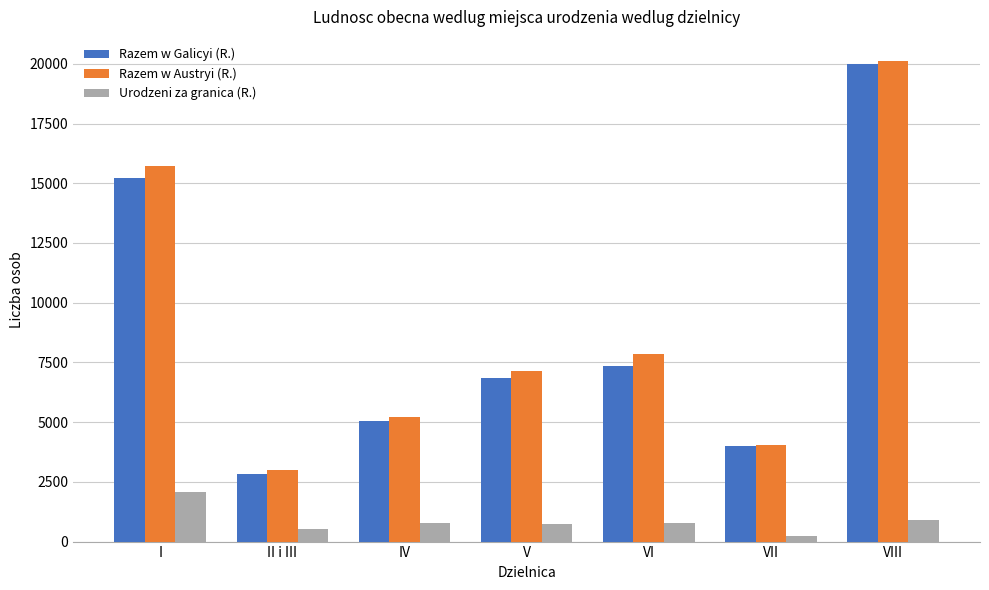

At which category is the sum across all series the highest?

VIII